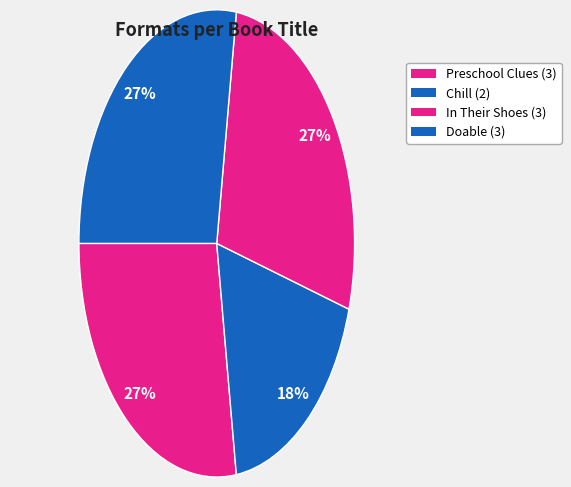

How many segments does this pie chart have?

4